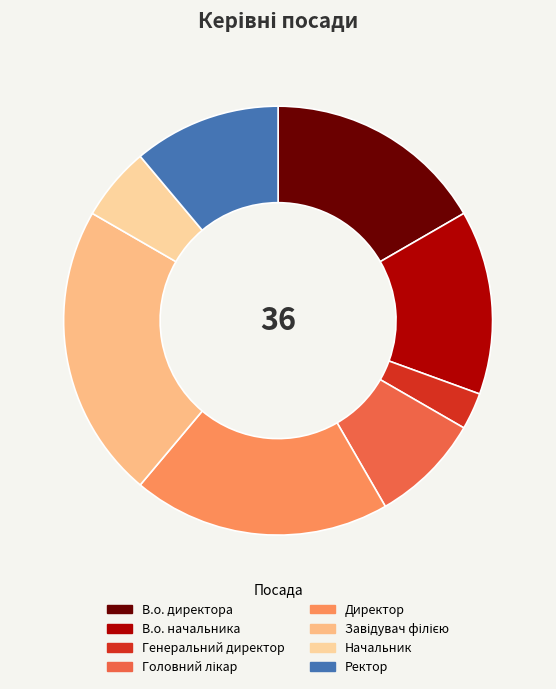

What portion of the pie excludes Начальник?

94.4%